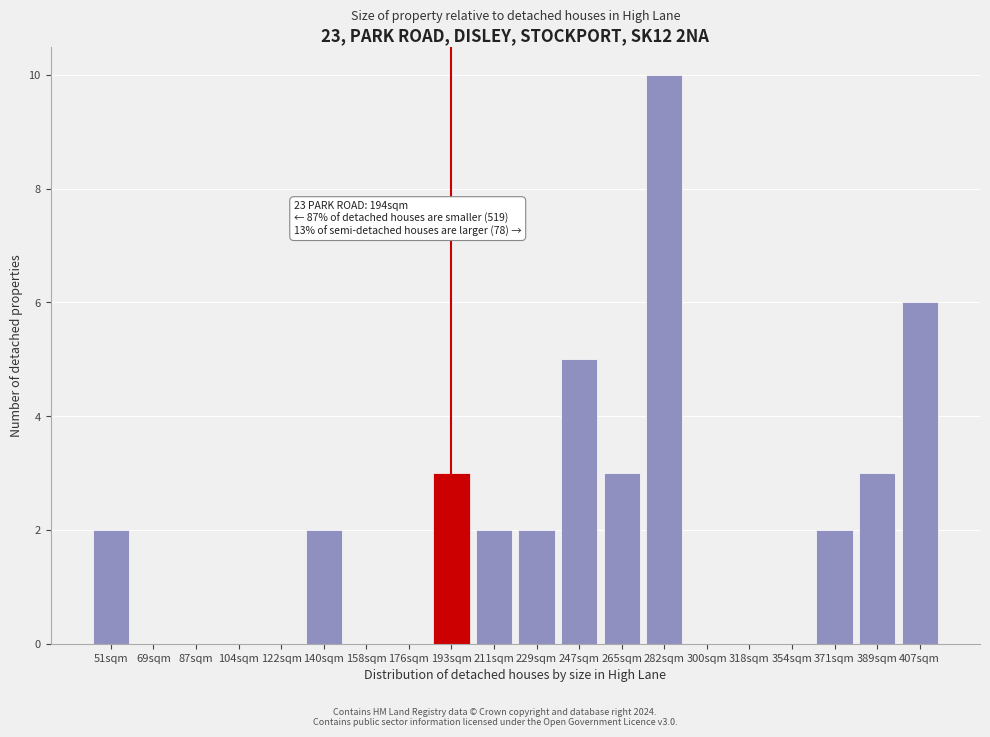

Reading left to right, list all the values displayed in this chart.

51sqm=2	69sqm=0	87sqm=0	104sqm=0	122sqm=0	140sqm=2	158sqm=0	176sqm=0	193sqm=3	211sqm=2	229sqm=2	247sqm=5	265sqm=3	282sqm=10	300sqm=0	318sqm=0	354sqm=0	371sqm=2	389sqm=3	407sqm=6